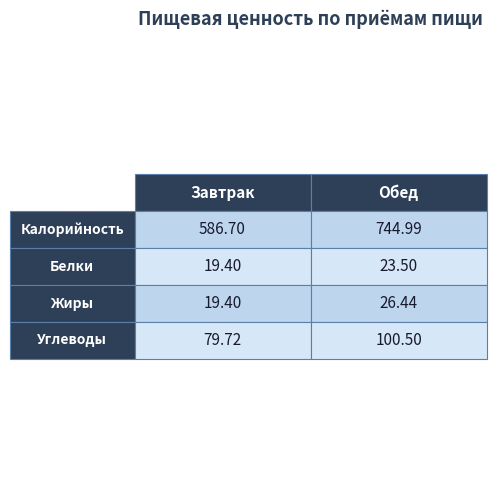

The Белки series shows 7.9 at Обед. True or false?

False